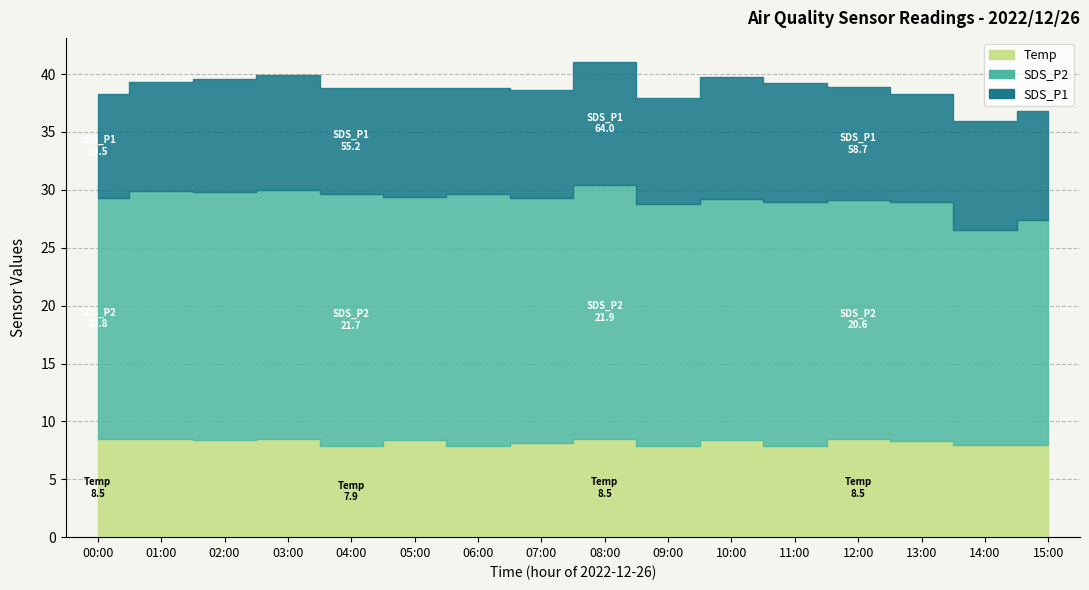

What is the difference between the SDS_P2 values at 11:00 and 13:00?

0.4